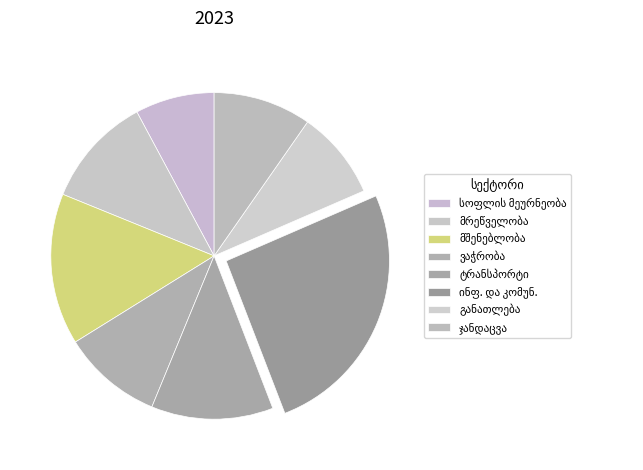

To the nearest percent, what percentage of the pie is ტრანსპორტირება და დასაწყობება?

12%